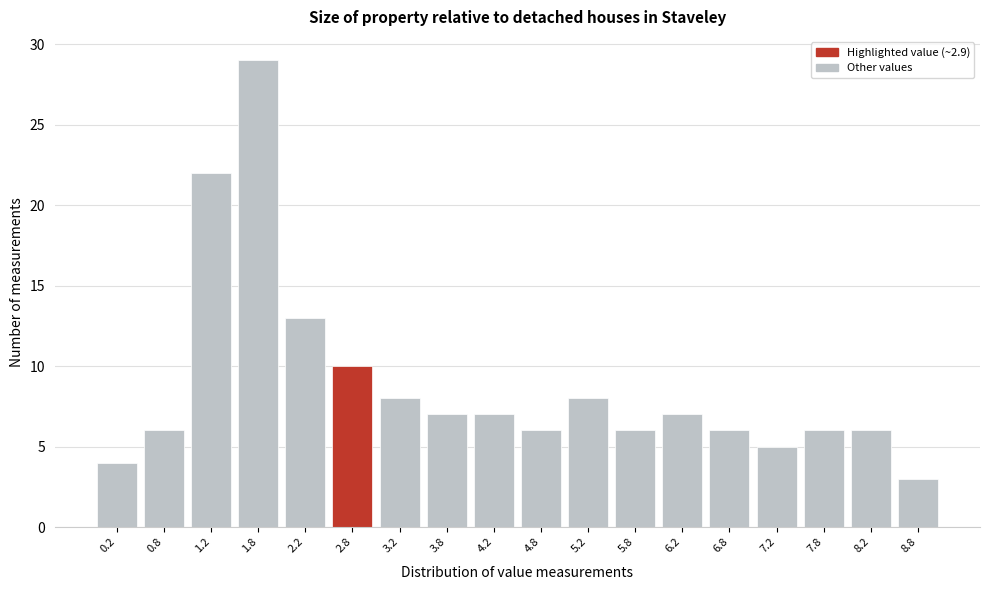

Reading left to right, what are all the values shown in this chart?

4	6	22	29	13	10	8	7	7	6	8	6	7	6	5	6	6	3